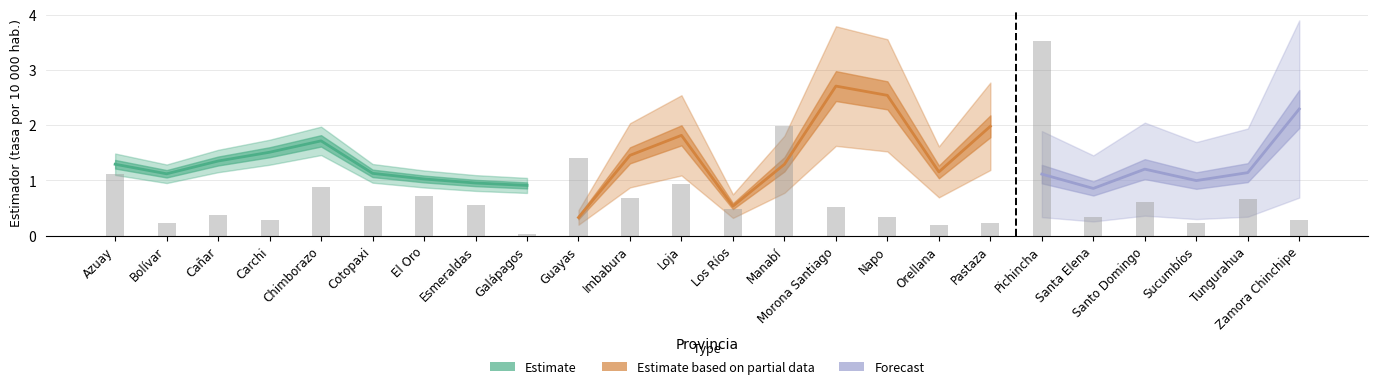

Reading left to right, extract all data points from this chart.

1.1	0.2	0.4	0.3	0.9	0.5	0.7	0.5	0.0	1.4	0.7	0.9	0.5	2.0	0.5	0.3	0.2	0.2	3.5	0.3	0.6	0.2	0.7	0.3